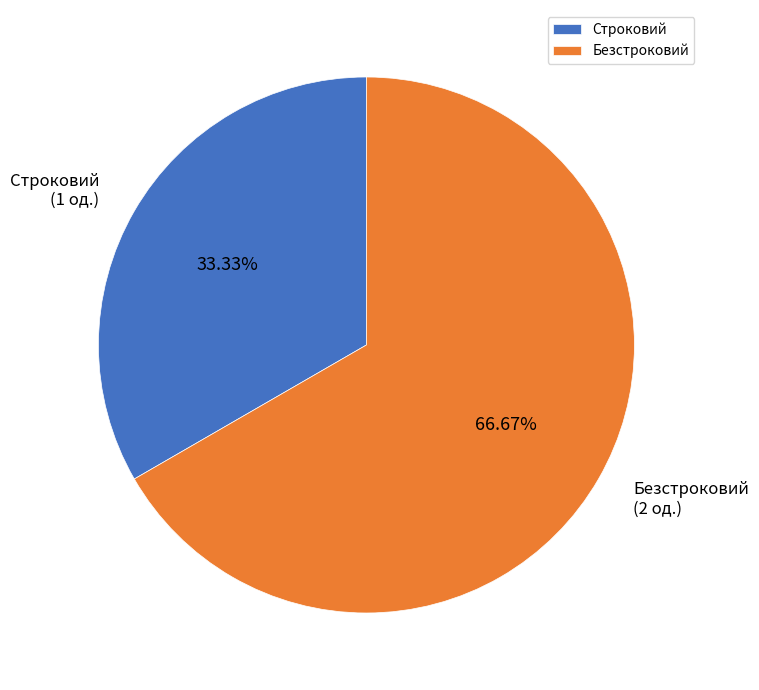

How many slices are in this pie chart?

2